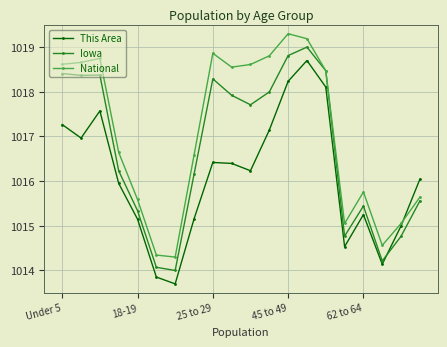

True or false: This Area has more than 2 interior local peaks.

True